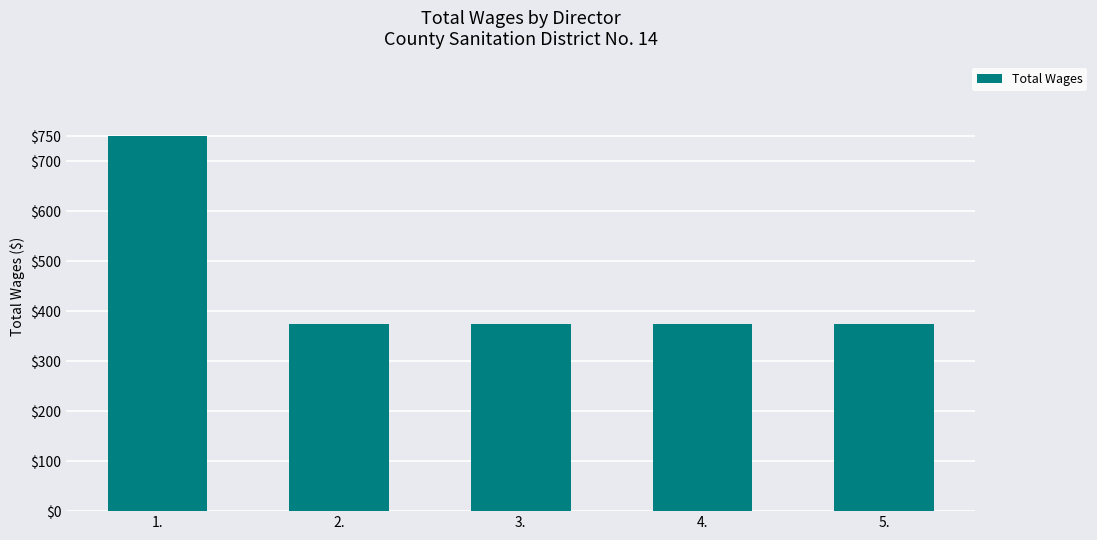

Does the chart contain stacked bars?

No